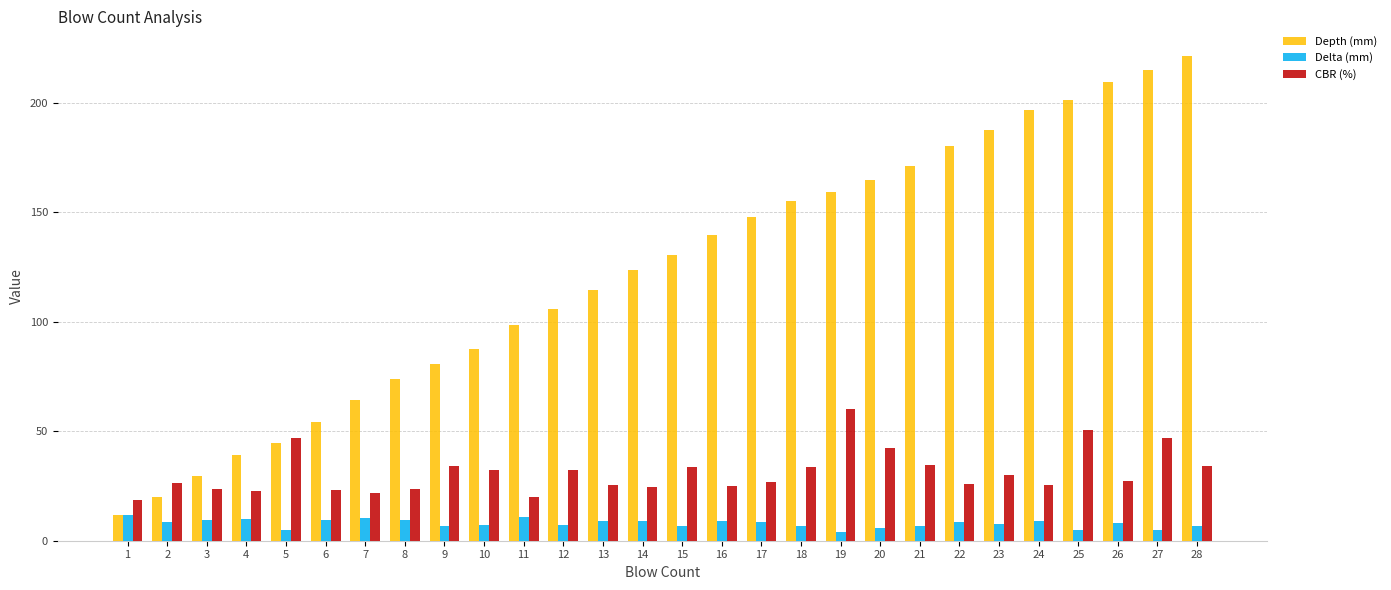

What is the average value of the Depth (mm) series?

122.4